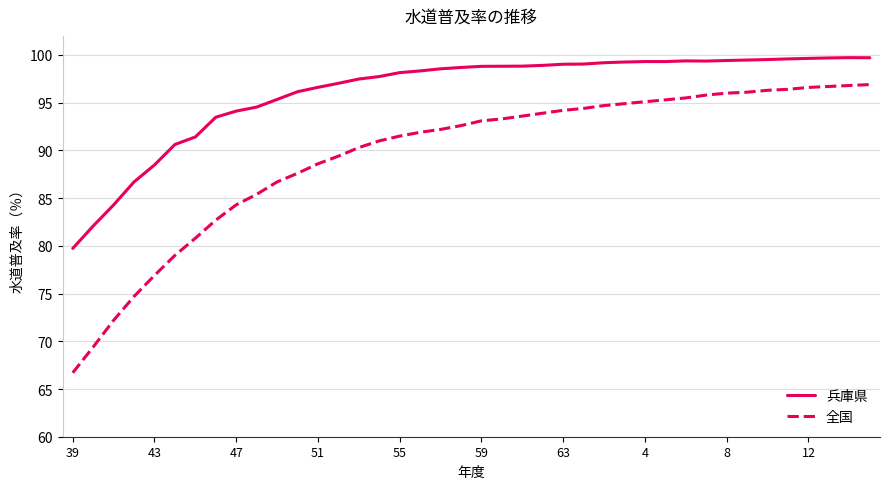

List the series in order of their overall mean, lowest first.

全国, 兵庫県